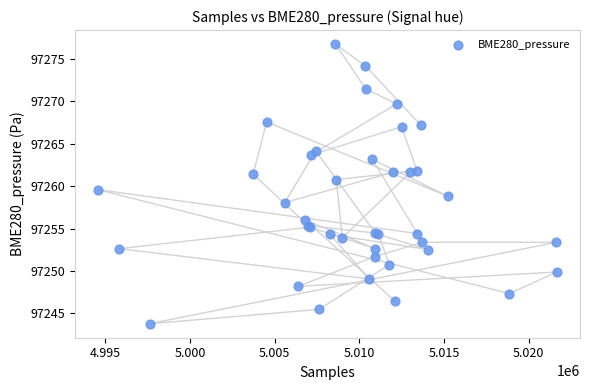

What Y value in the scatter plot is closest to 97260?

97259.6